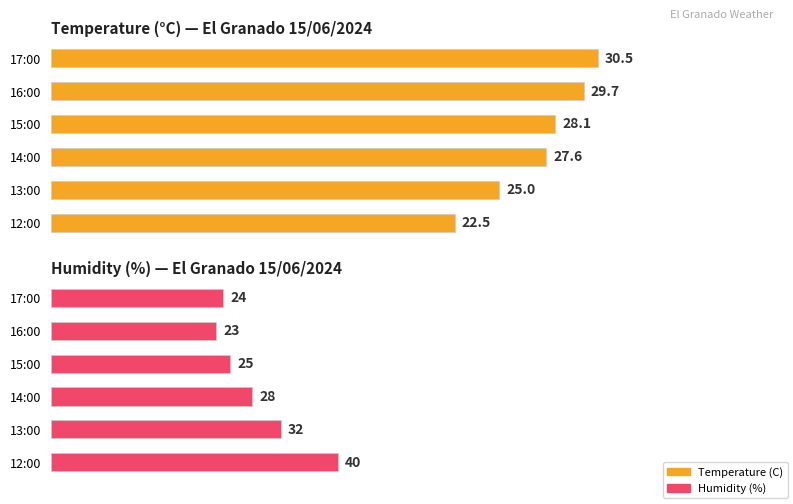

How many data points are less than 28?

3